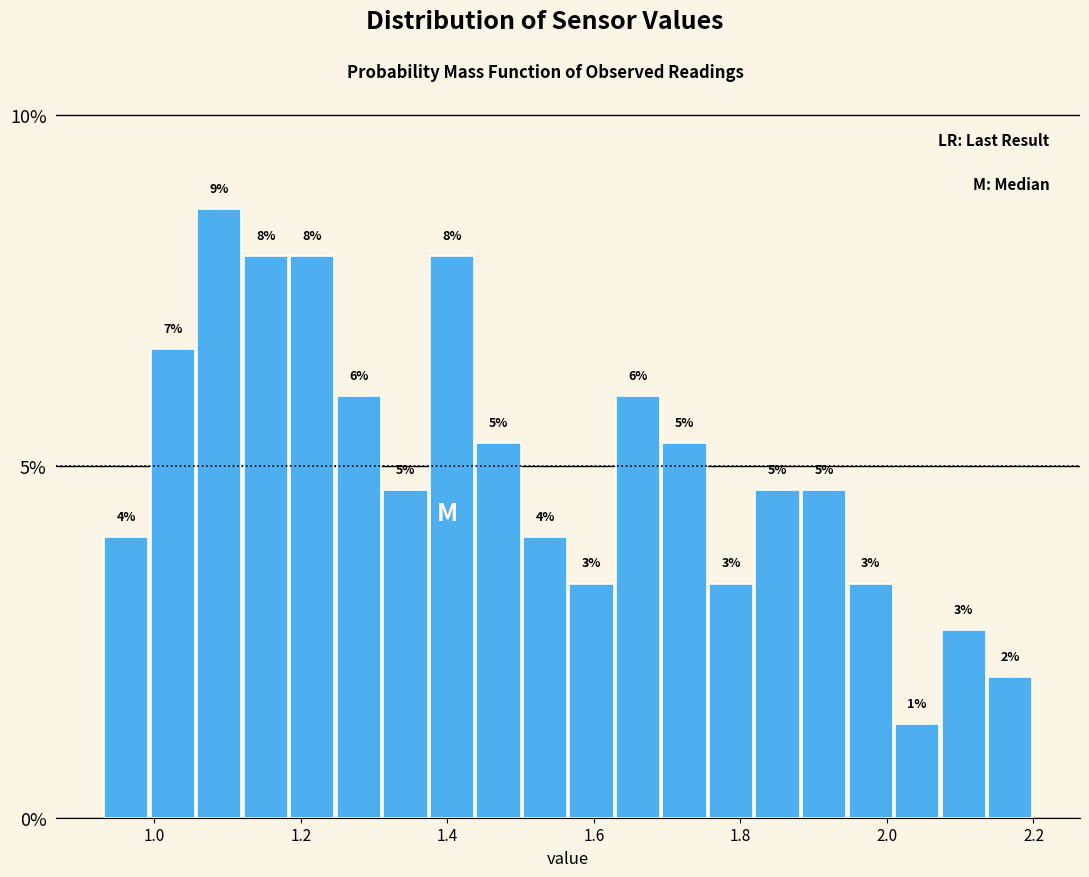

Around what value on the x-axis is the tallest bar? Give the approximate position of its centre, as read against the axis.

1.08